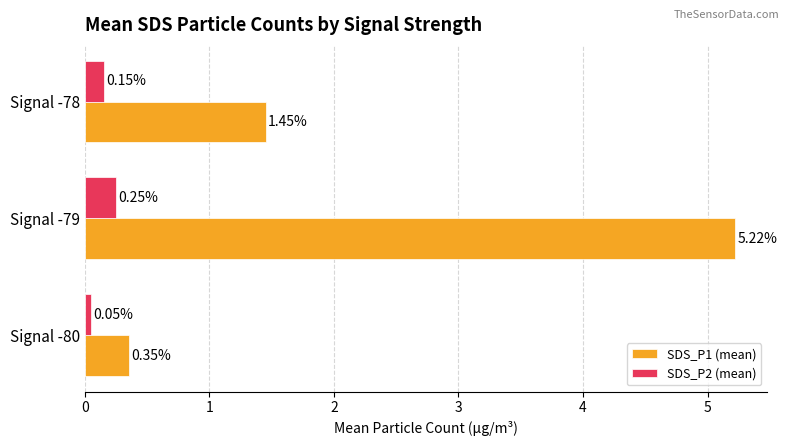

What is the difference between the second highest and minimum values in the SDS_P1 (mean) series?

1.1